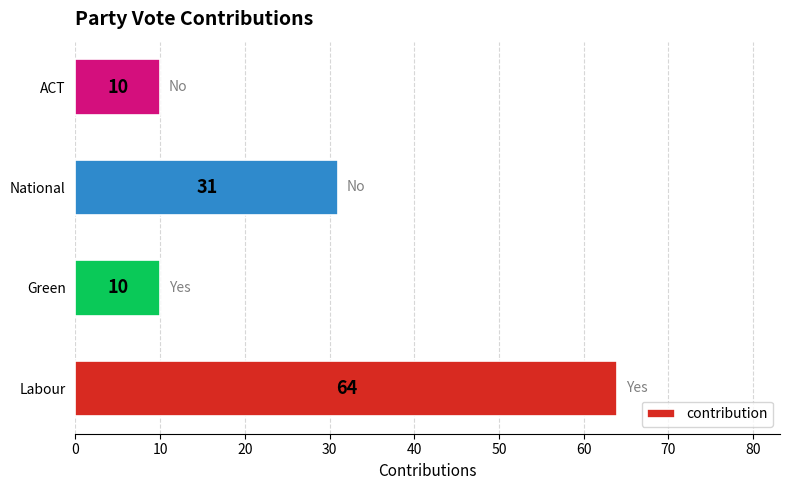

Count the values in the range 10 to 64.

4